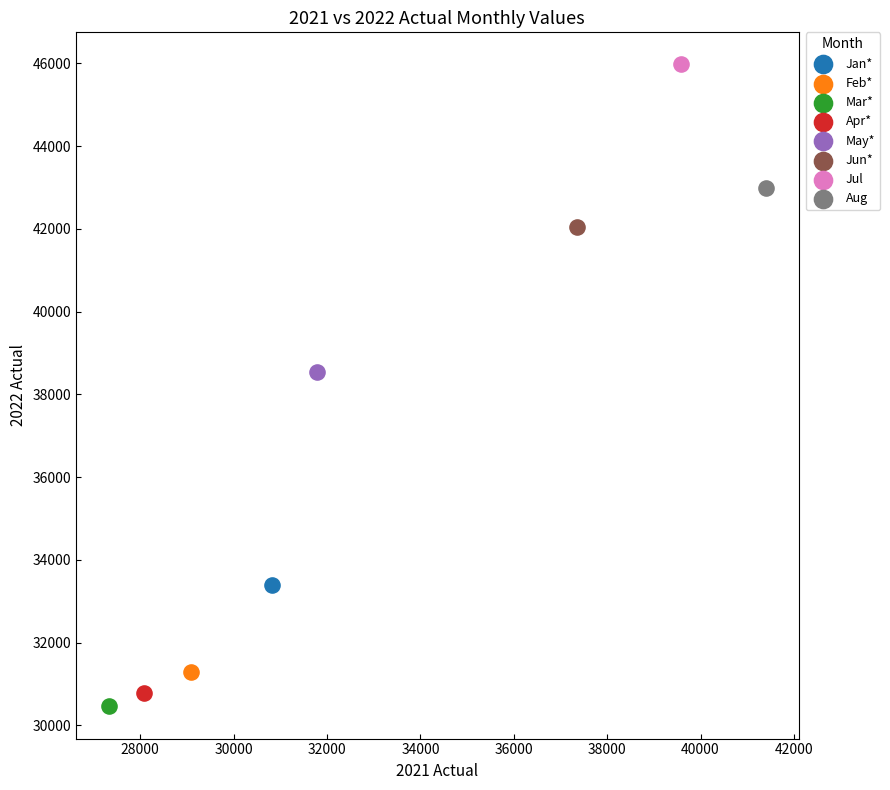

Which series contains the highest Y value?

Jul